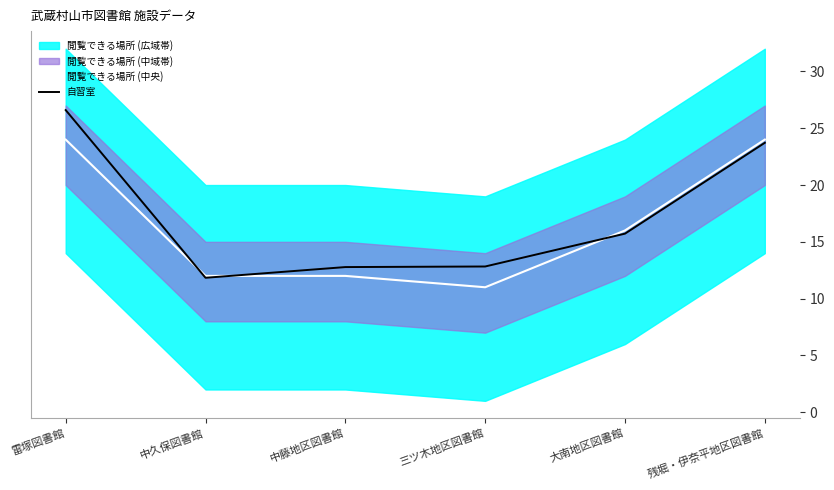

Which has a higher value, 大南地区図書館 or 三ツ木地区図書館?

大南地区図書館